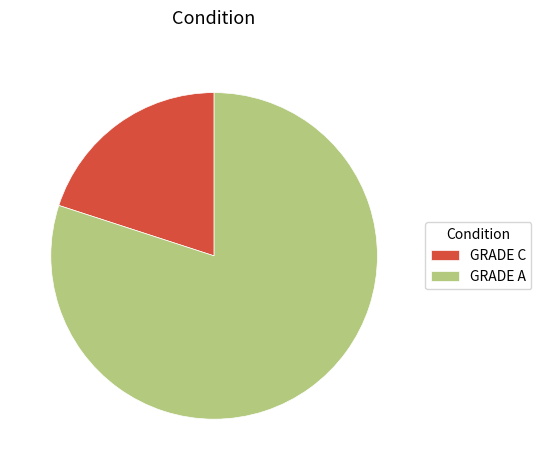

Does any single category account for the majority?

Yes